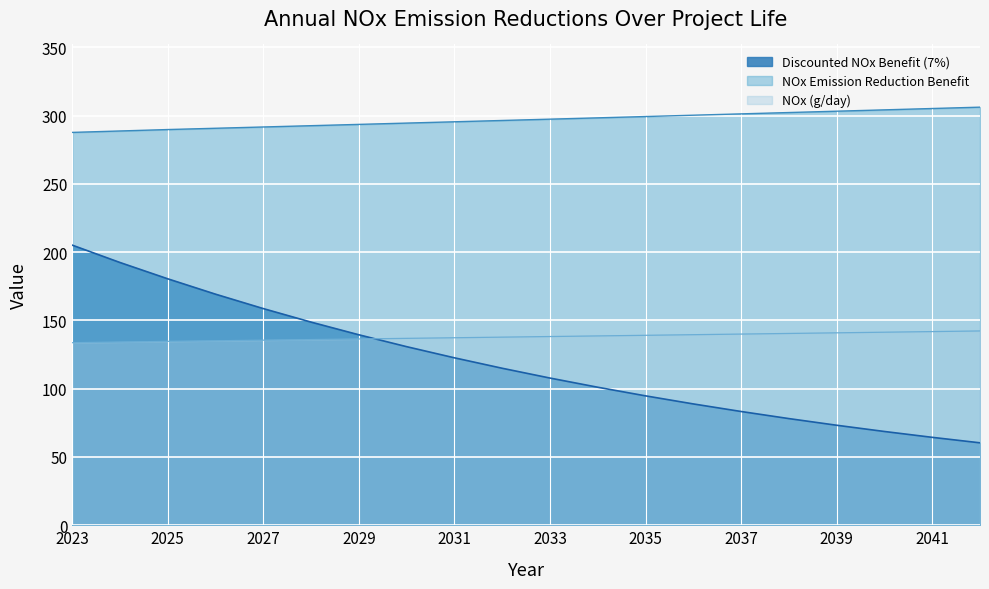

Rank the series by their maximum value, from lowest to highest.

NOx (g/day), Discounted NOx Benefit (7%), NOx Emission Reduction Benefit